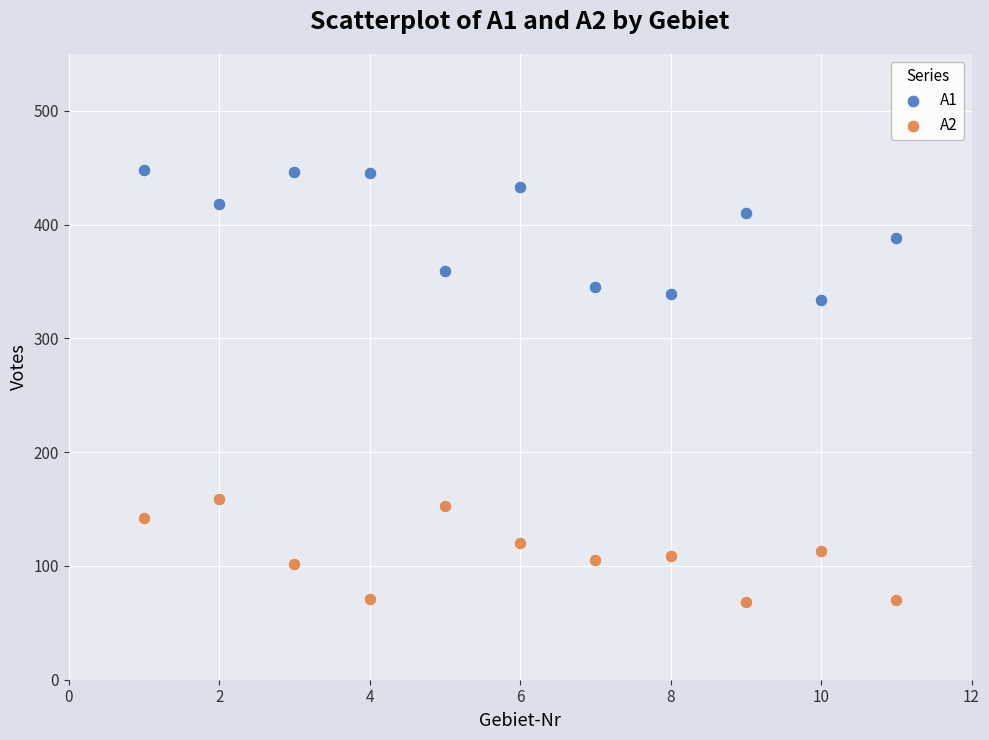

Which series has the largest Y range (max minus min)?

A1